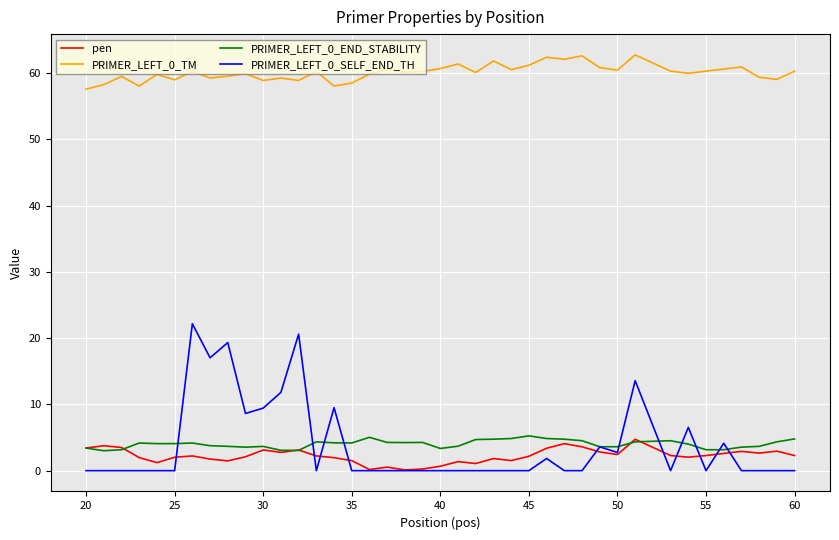

What is the maximum value shown in the chart?

62.7